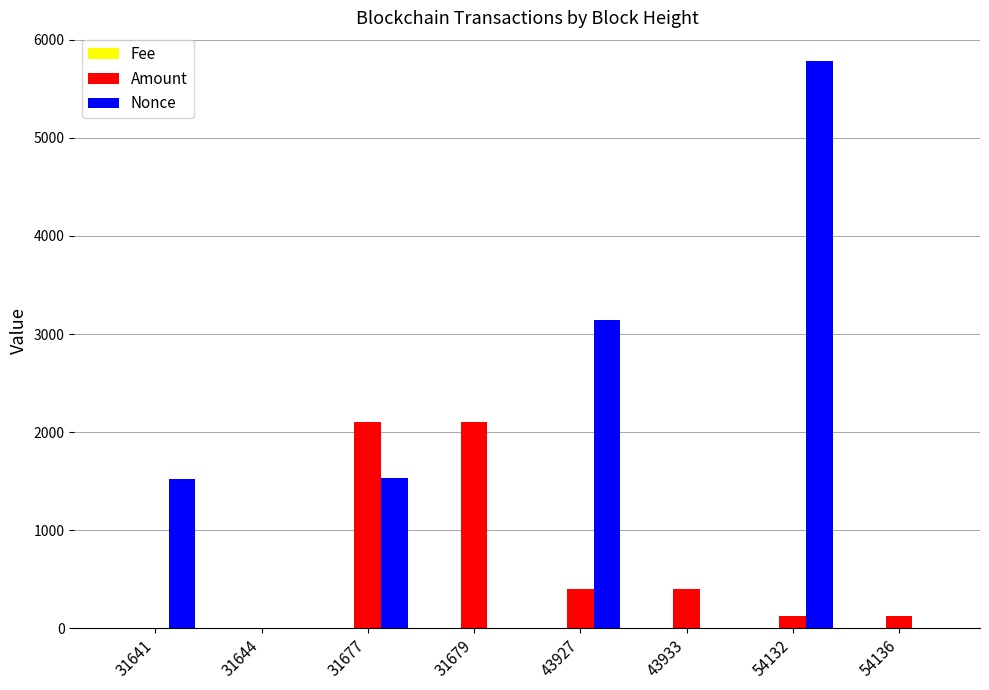

At which category is the sum across all series the highest?

54132